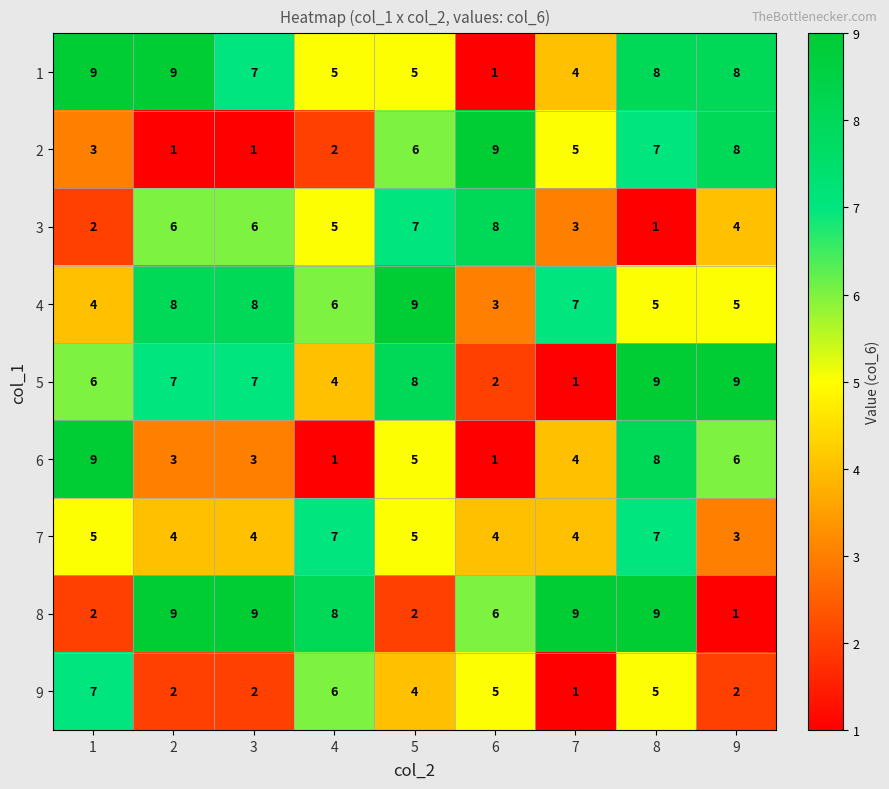

At how many categories does at least one series exceed 6?

9